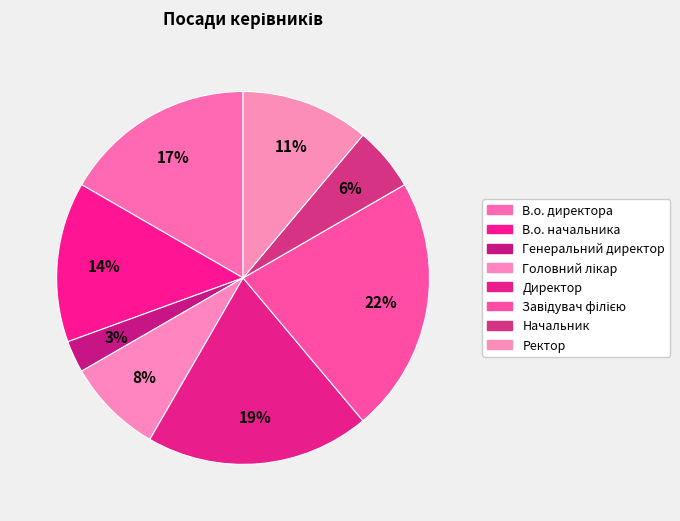

True or false: В.о. директора accounts for 17% of the total.

True